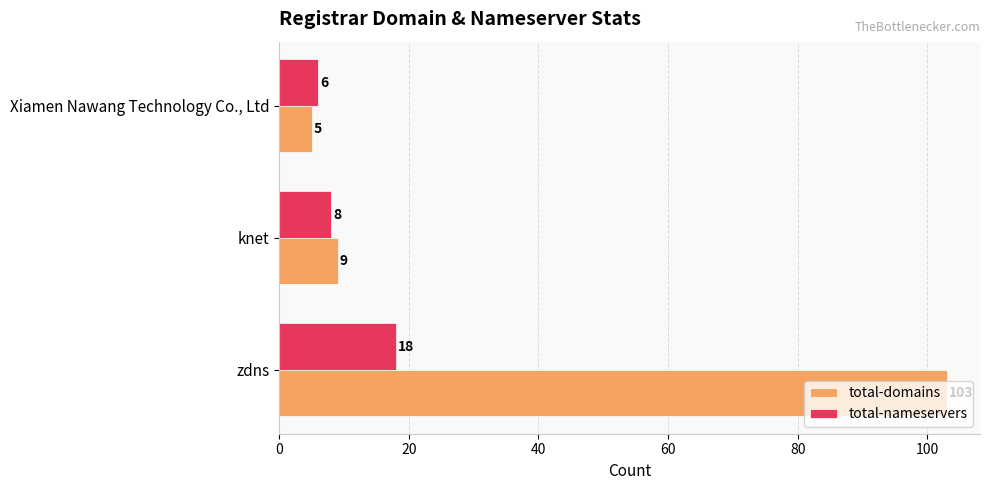

At which label does total-nameservers reach its peak?

zdns